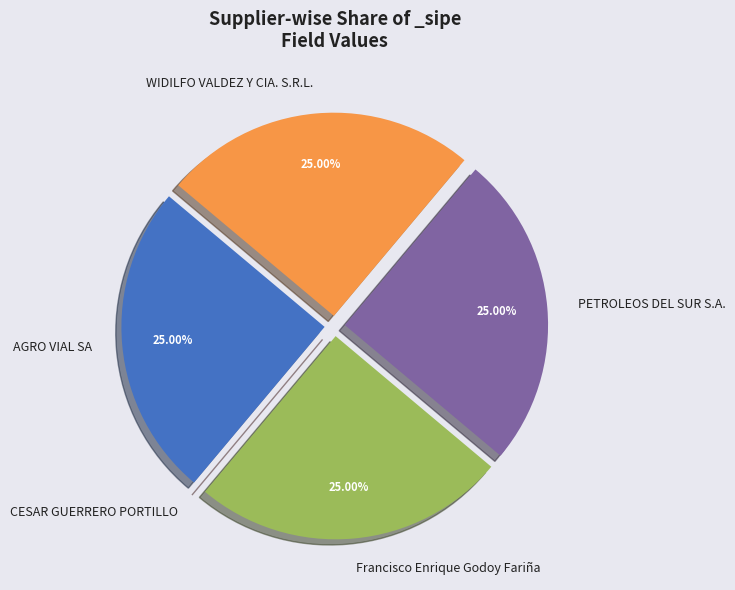

Approximately how many times larger is the value at WIDILFO VALDEZ Y CIA. S.R.L. compared to AGRO VIAL SA?

1.0